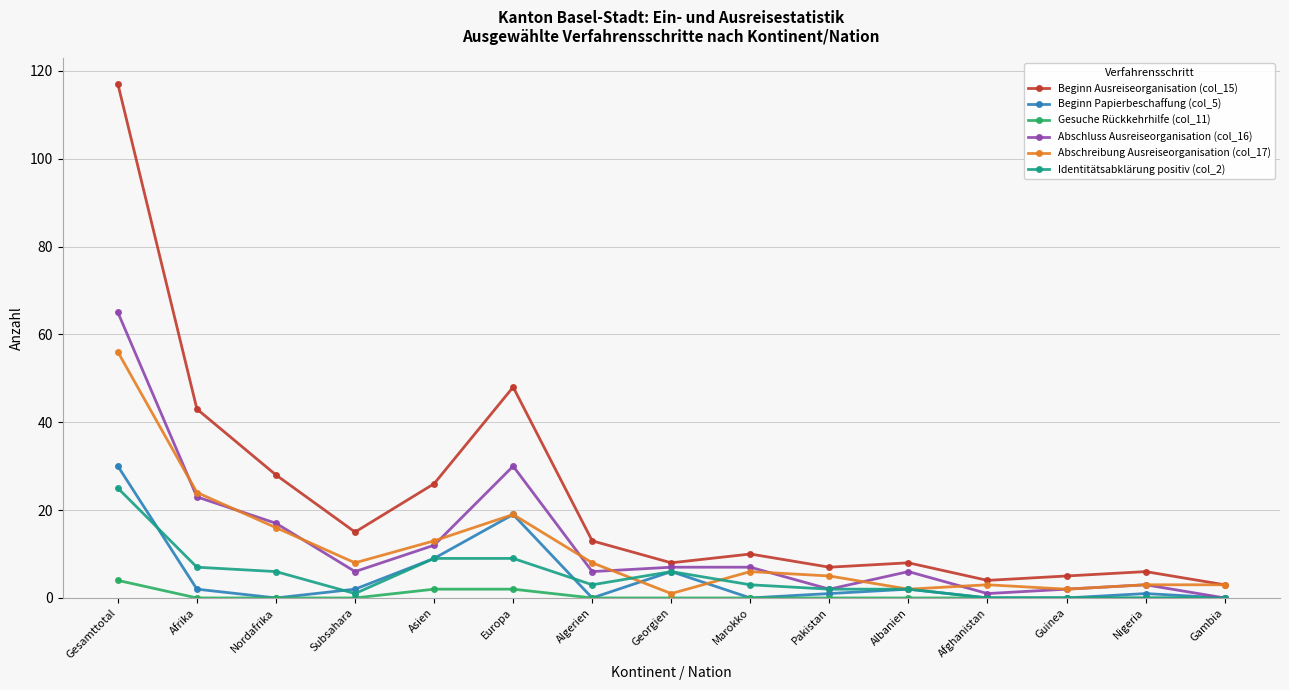

Where is the first local minimum for Beginn Papierbeschaffung (col_5)?

Nordafrika